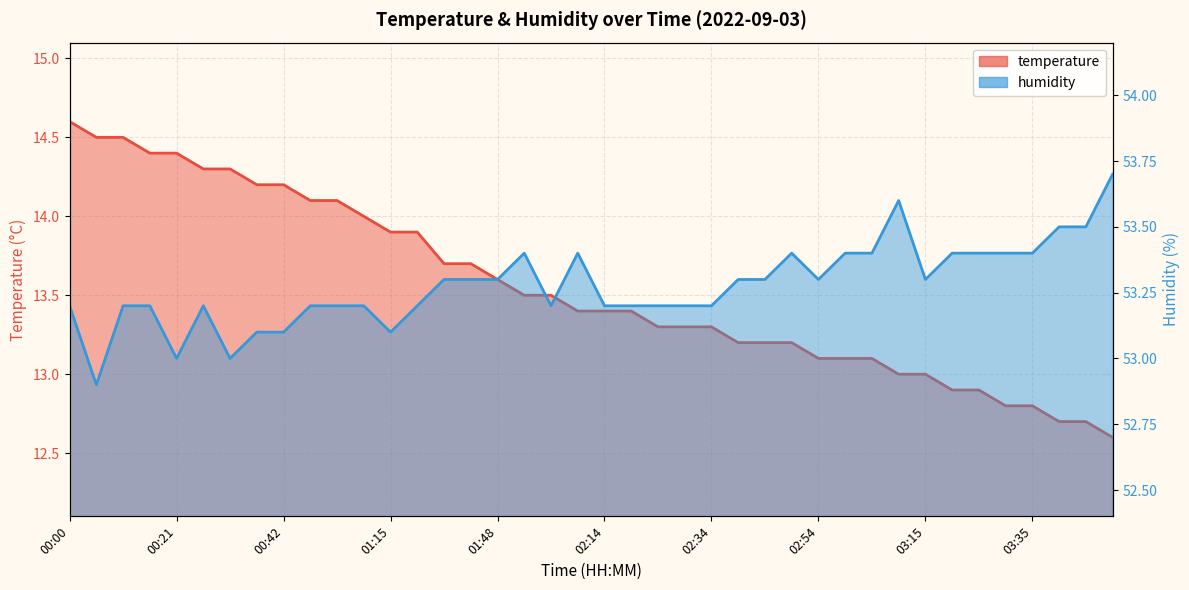

Count the number of categories in the chart.

40